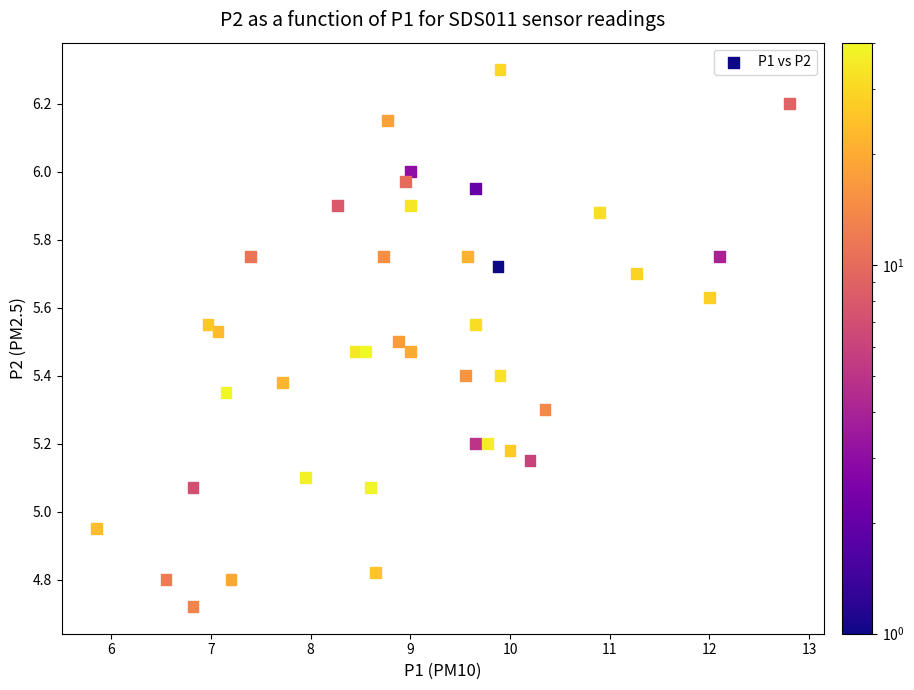

What is the range of Y values (max minus min)?

1.6